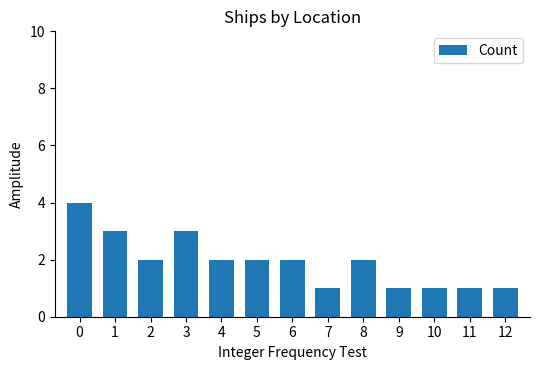

How many data points does each series have?

13